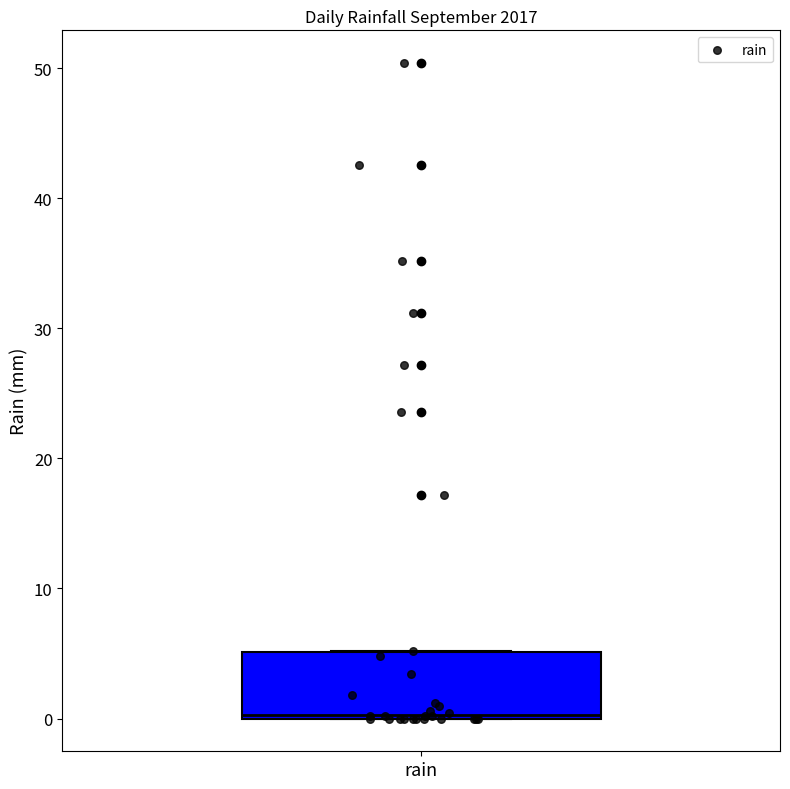

Read this box plot against the y-axis: the position of the median line, the range covered by the box, and the ends of both whiskers. The values are not printed on the chart, so give them approximately, as read against the axis.

median 0 (just above the box's lower edge), box 0 to 5, whiskers 0 to 5